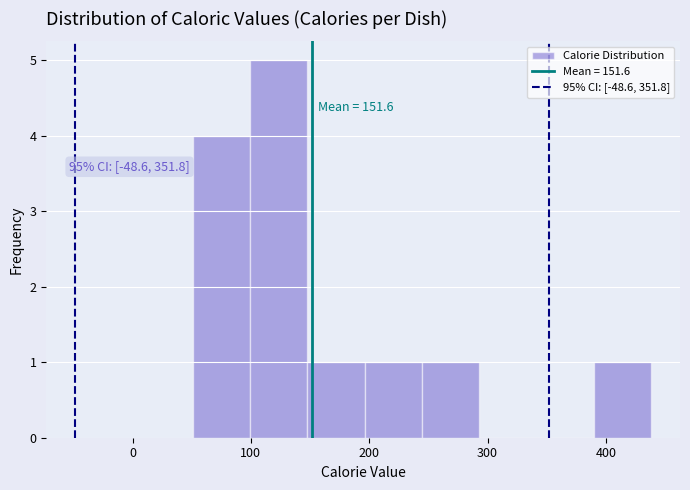

Which range on the x-axis has the tallest bar?

100 to 150